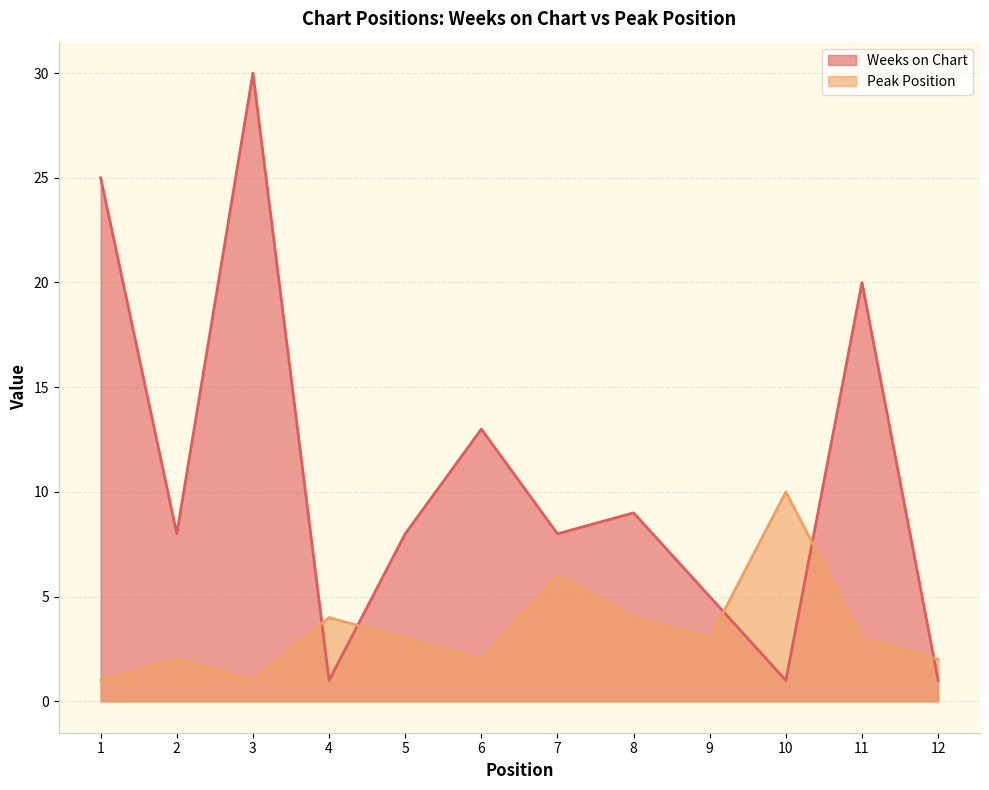

At which label does Peak Position reach its minimum?

1